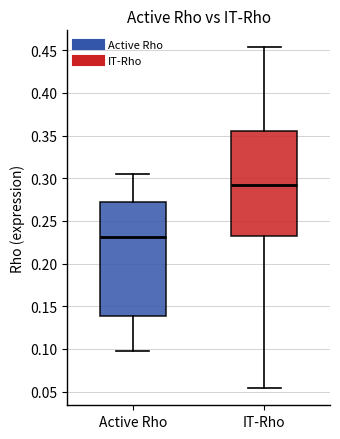

Reading left to right, read every box against the y-axis: the position of its median line, the range the box covers, and the ends of its whiskers. The values are not printed on the chart, so give them approximately, as read against the axis.

Active Rho: median 0.230, box 0.140 to 0.270, whiskers 0.095 to 0.305
IT-Rho: median 0.290, box 0.235 to 0.355, whiskers 0.055 to 0.455